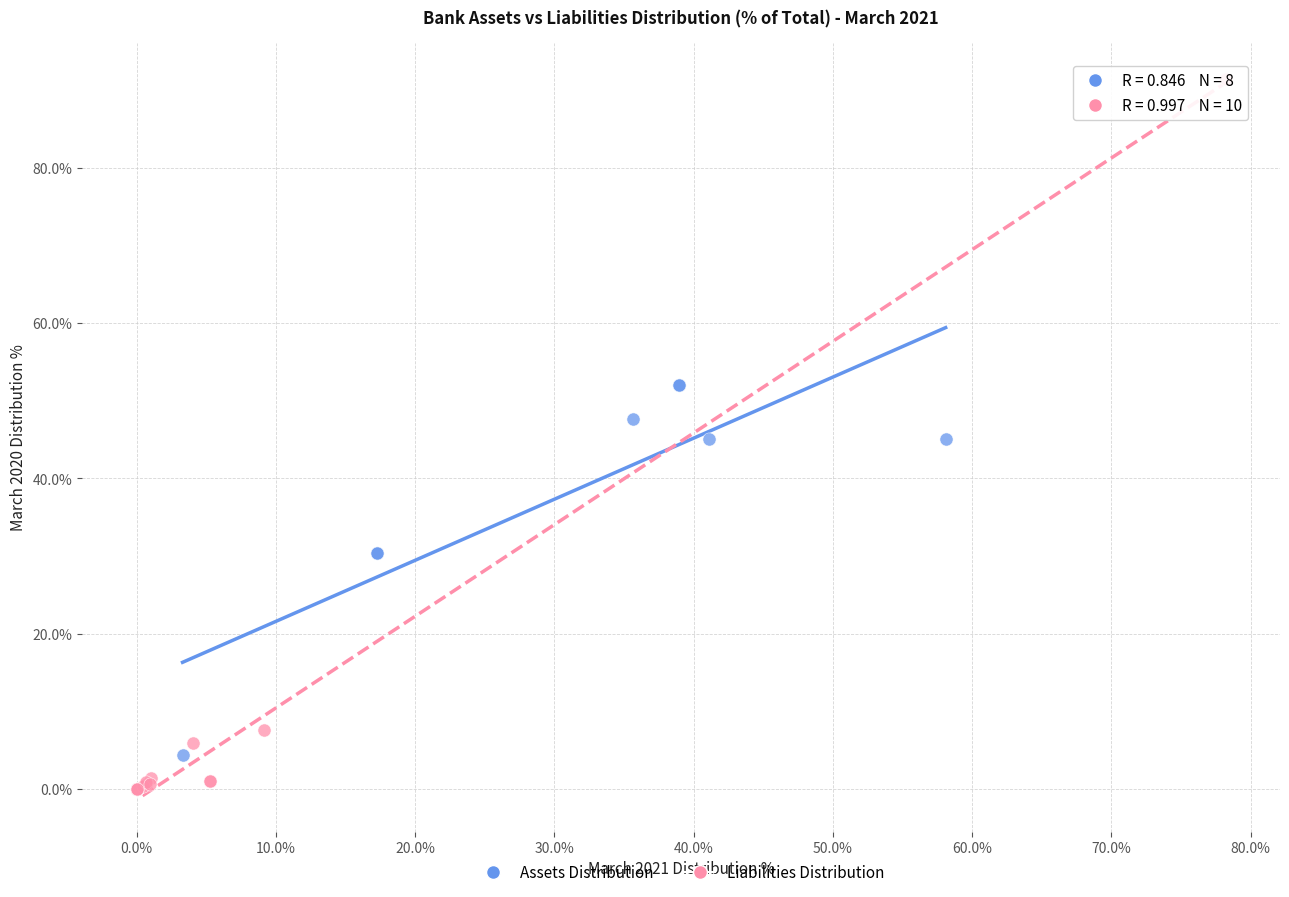

Which series reaches the maximum Y coordinate?

Liabilities Distribution